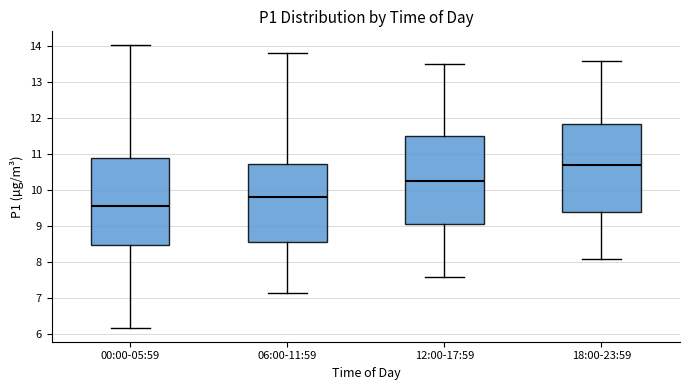

Reading left to right, transcribe this box plot: for each box, give where its median line is, the range the box spans, and where its two whiskers end, as read against the y-axis. The values are not printed on the chart, so give them approximately, as read against the axis.

00:00-05:59: median 9.6, box 8.5 to 10.9, whiskers 6.2 to 14.0
06:00-11:59: median 9.8, box 8.6 to 10.7, whiskers 7.2 to 13.8
12:00-17:59: median 10.3, box 9.1 to 11.5, whiskers 7.6 to 13.5
18:00-23:59: median 10.7, box 9.4 to 11.9, whiskers 8.1 to 13.6